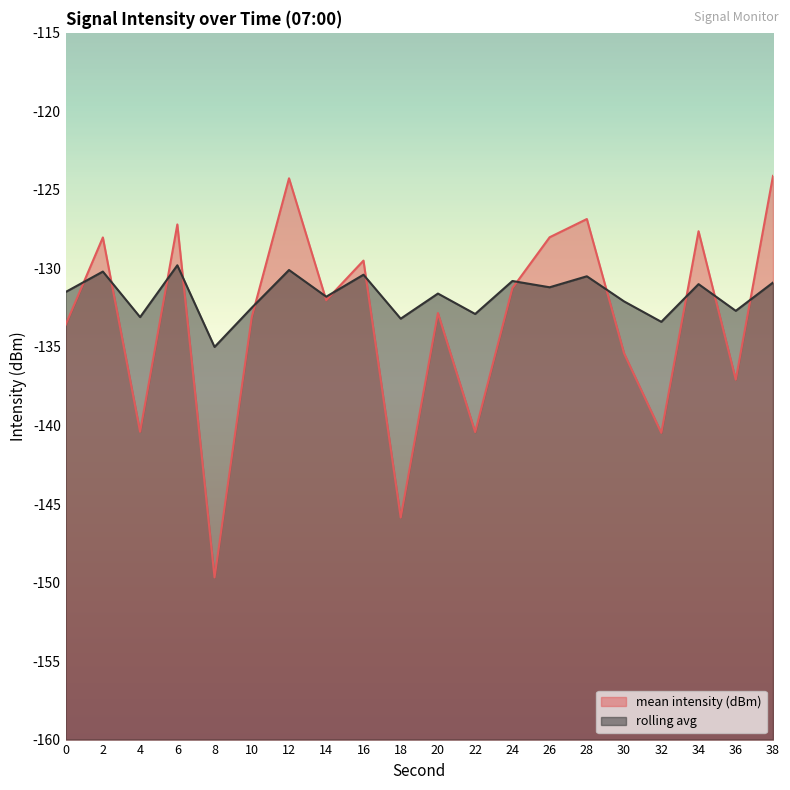

What is the average value of the mean intensity (dBm) series?

-133.4